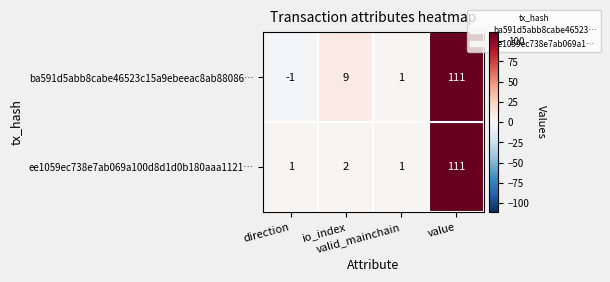

Which series has the largest total across all categories?

ba591d5abb8cabe46523c15a9ebeeac8ab88086…